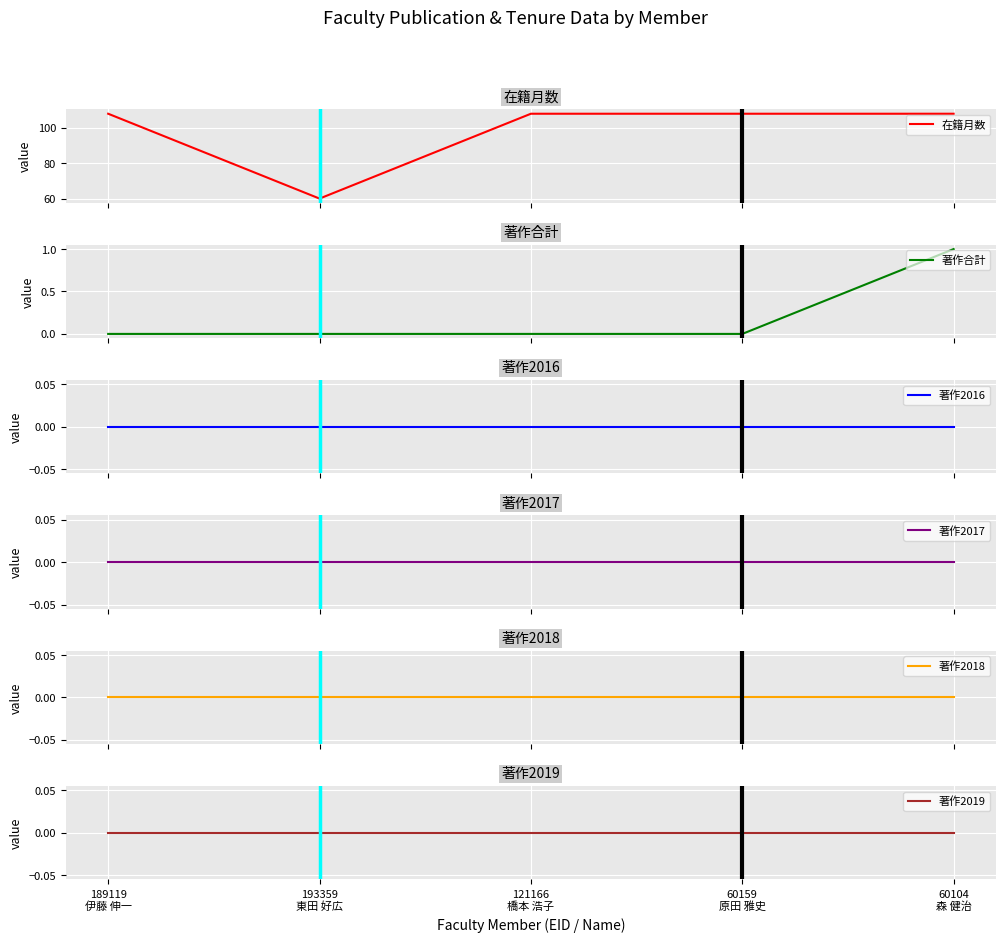

The 在籍月数 series shows 87 at 193359
東田 好広. True or false?

False